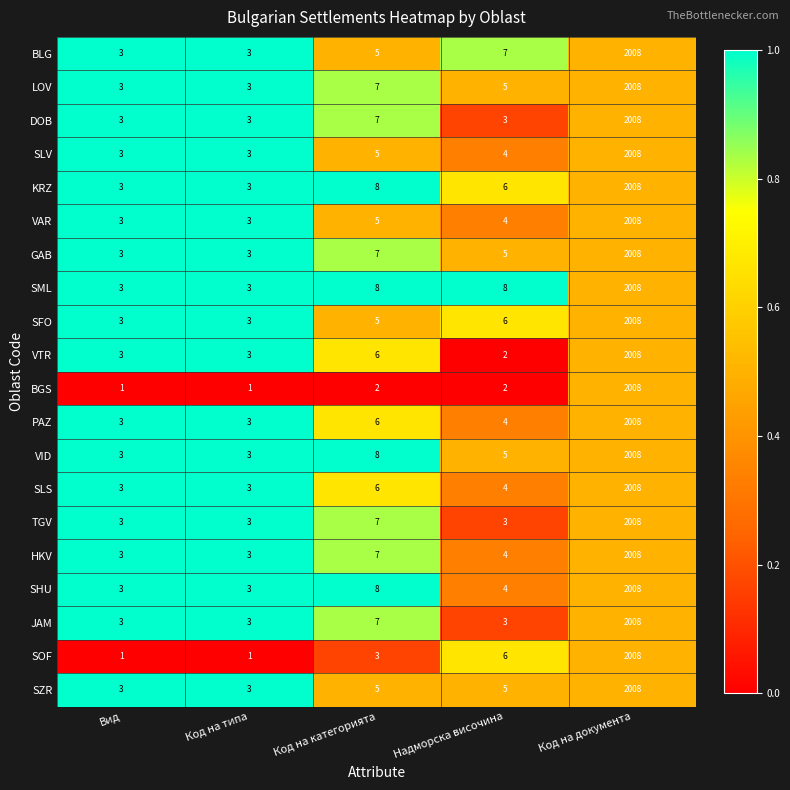

What is the highest value of the JAM series?

2008